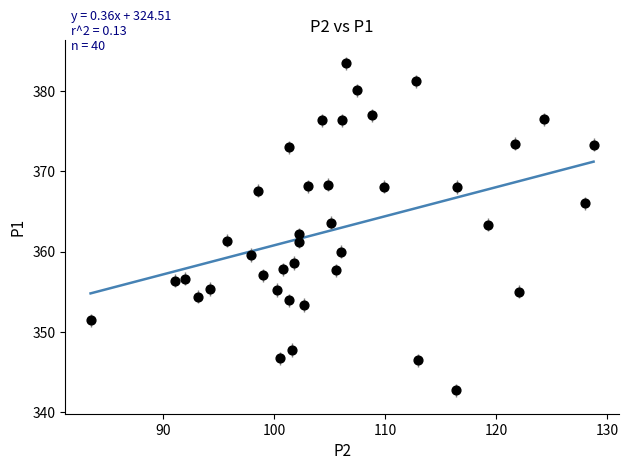

What is the range of Y values (max minus min)?

40.7